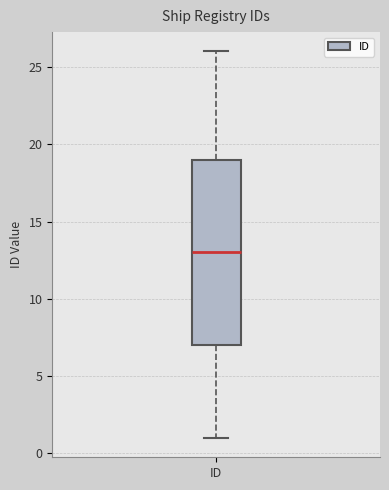

Transcribe this box plot: give where the median line is, the range the box spans, and where the two whiskers end, as read against the y-axis. The values are not printed on the chart, so give them approximately, as read against the axis.

median 13, box 7 to 19, whiskers 1 to 26